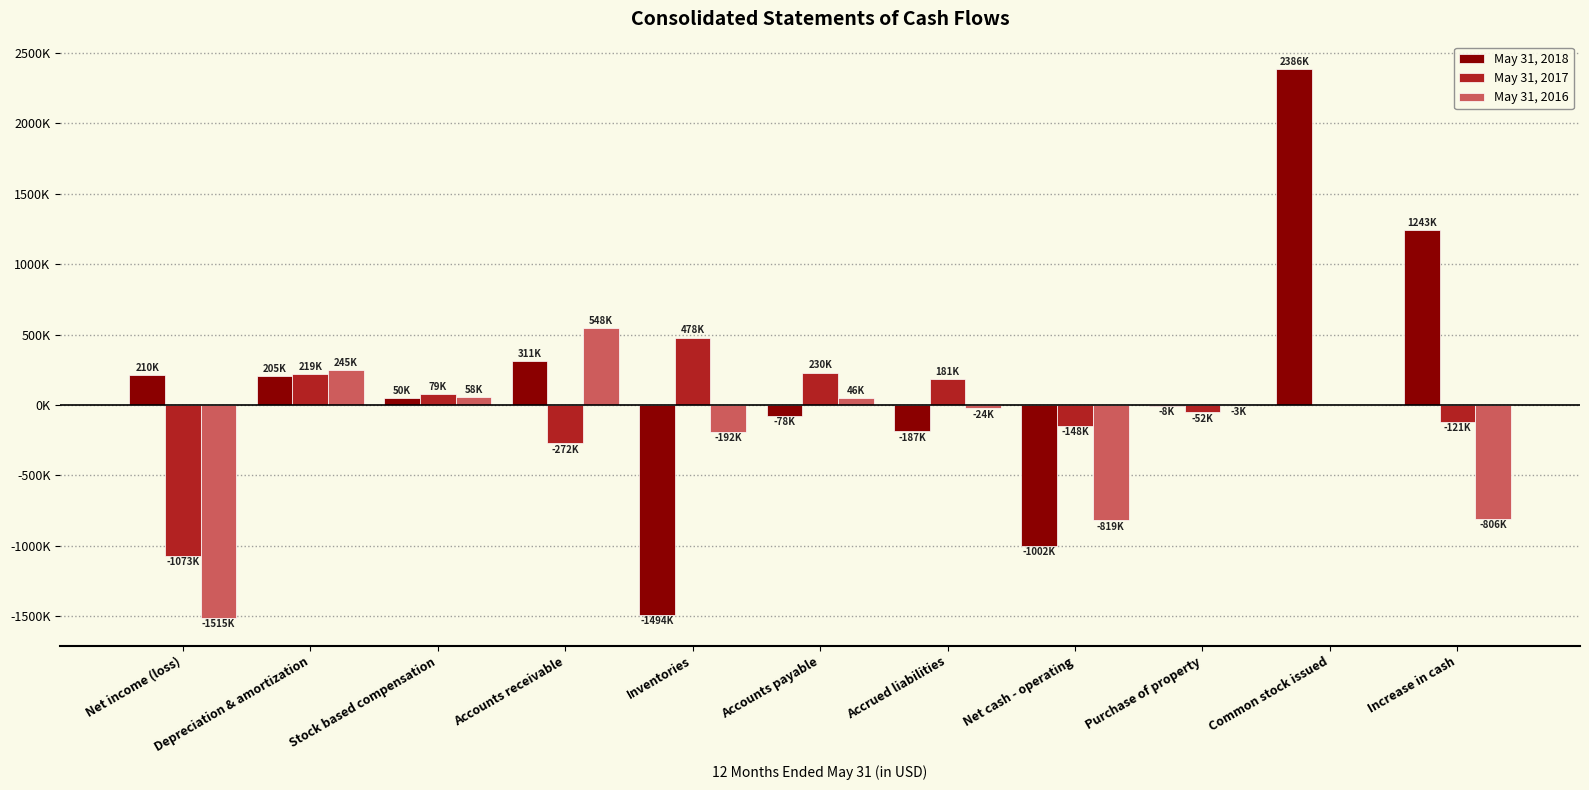

Reading left to right, transcribe all the data shown in this chart.

May 31, 2018: Net income (loss)=210639	Depreciation & amortization=205239	Stock based compensation=50336	Accounts receivable=311433	Inventories=-1494009	Accounts payable=-78049	Accrued liabilities=-187897	Net cash - operating=-1002849	Purchase of property=-8467	Common stock issued=2386029	Increase in cash=1243926
May 31, 2017: Net income (loss)=-1073364	Depreciation & amortization=219082	Stock based compensation=79765	Accounts receivable=-272506	Inventories=478532	Accounts payable=230242	Accrued liabilities=181795	Net cash - operating=-148288	Purchase of property=-52633	Common stock issued=0	Increase in cash=-121079
May 31, 2016: Net income (loss)=-1515189	Depreciation & amortization=245824	Stock based compensation=58198	Accounts receivable=548650	Inventories=-192509	Accounts payable=46787	Accrued liabilities=-24604	Net cash - operating=-819808	Purchase of property=-3520	Common stock issued=0	Increase in cash=-806968